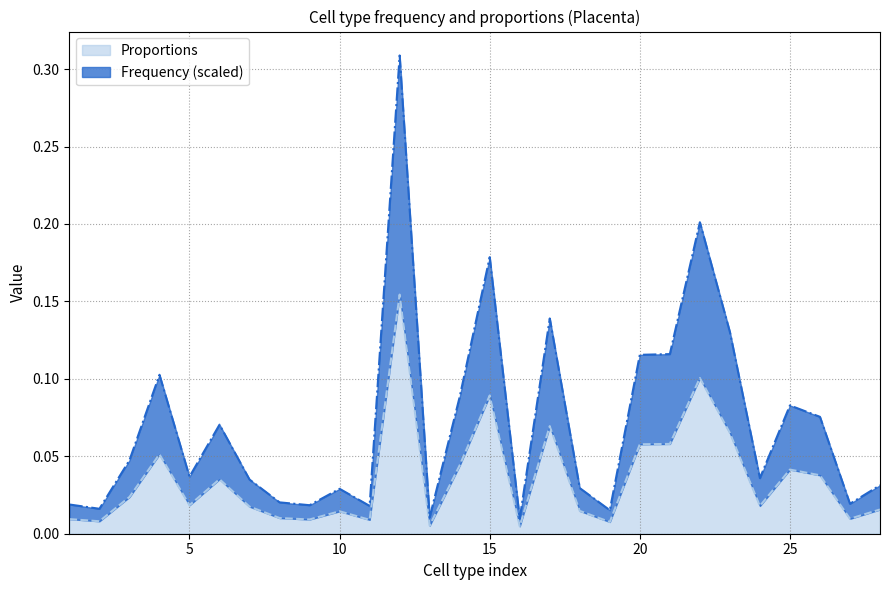

What is the difference between the maximum and minimum values in the Proportions series?

0.1